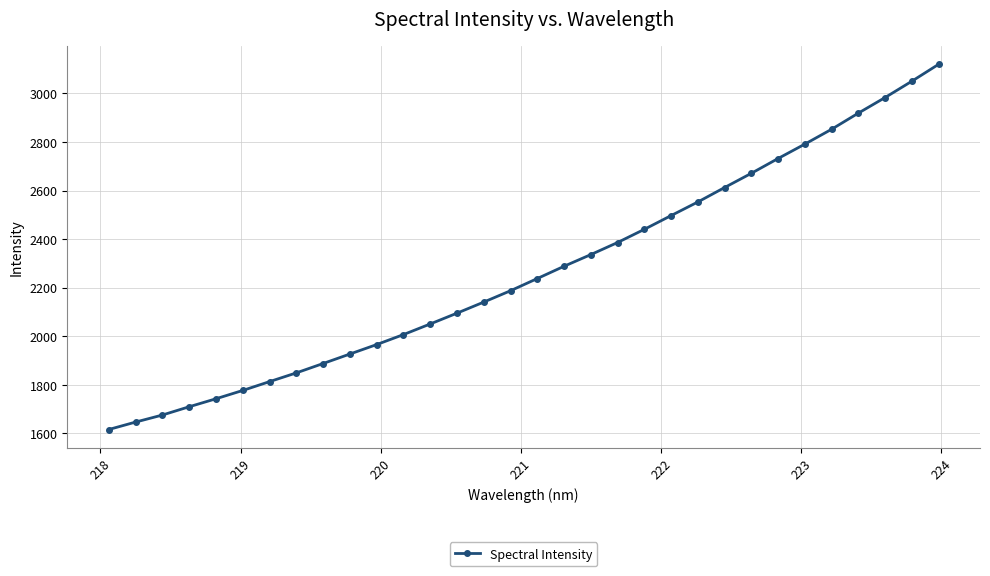

What is the sum of all values?

72561.8